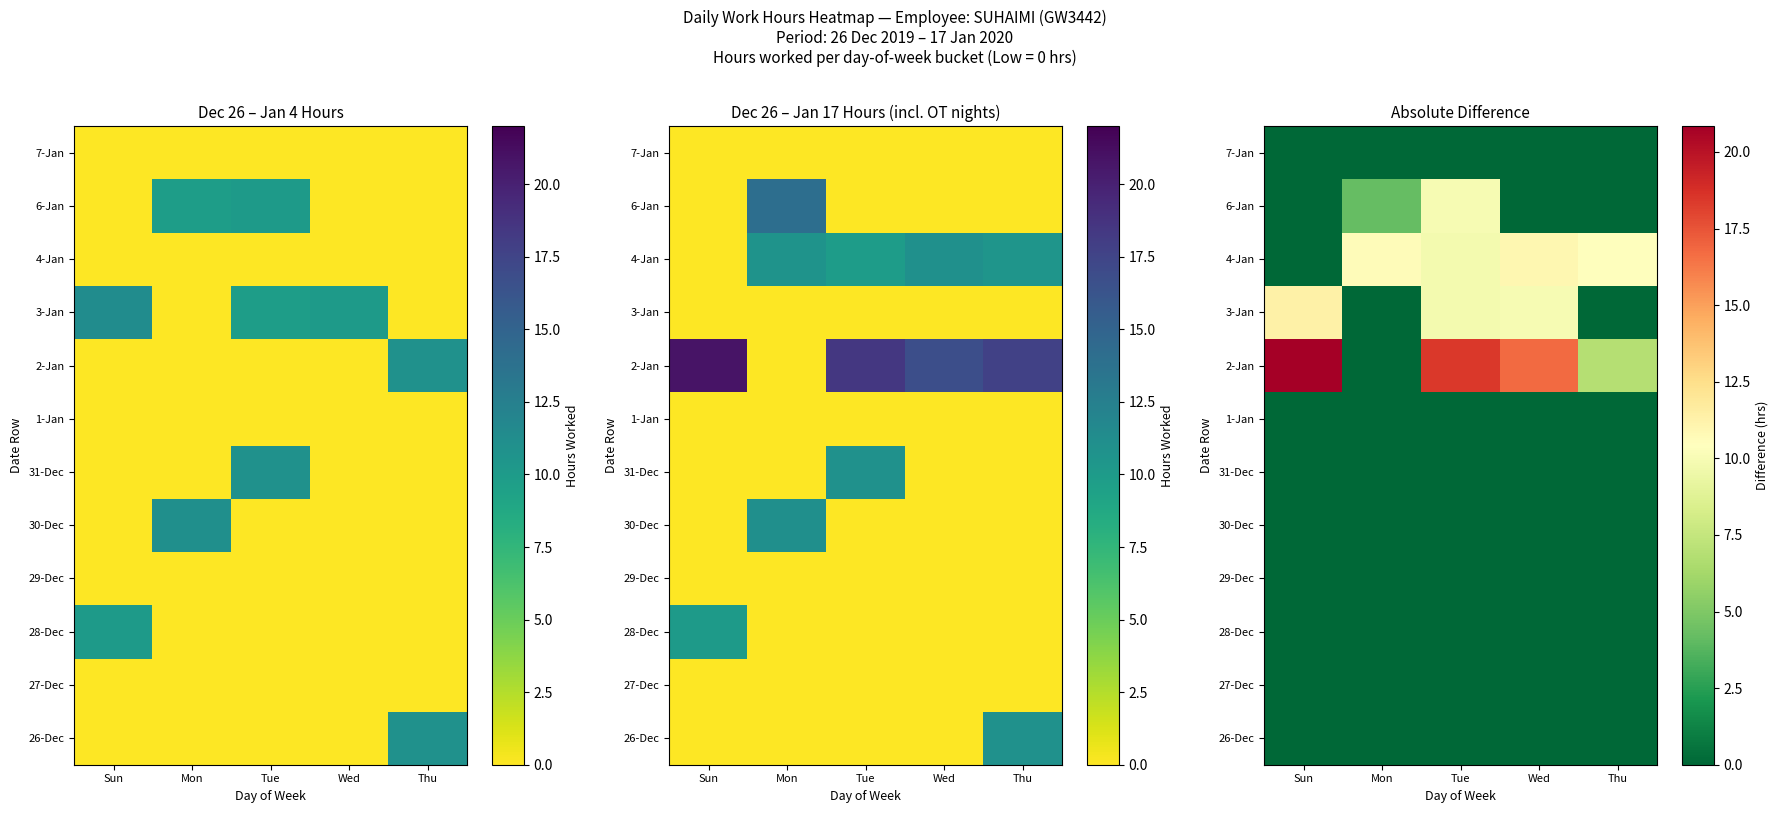

How many data points does each series have?

5